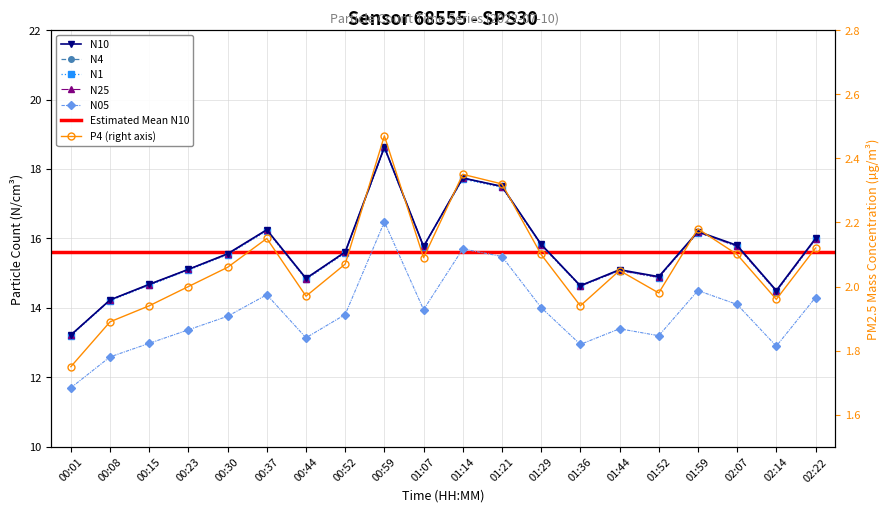

Is it true that N1 equals 4.8 at 01:44?

False